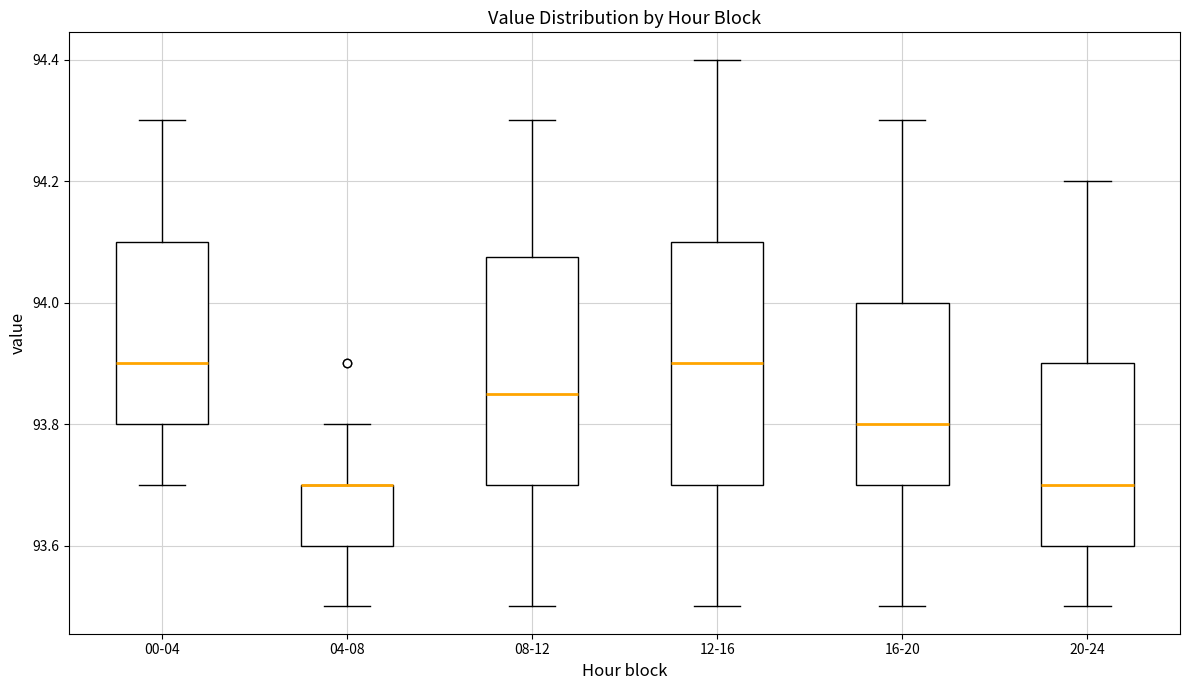

Where does the upper whisker of the box for 08-12 end on the y-axis? The values are not printed on the chart, so give them approximately, as read against the axis.

94.30